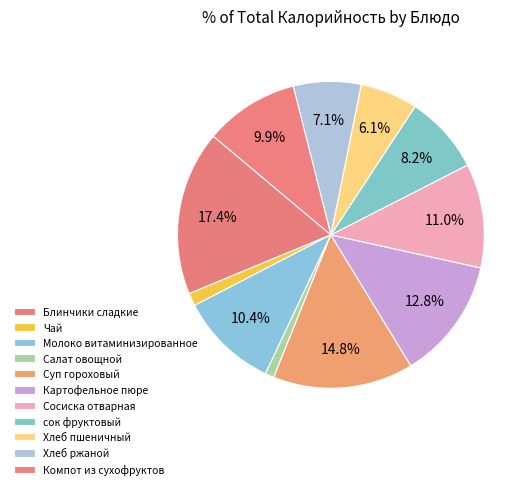

How many slices are in this pie chart?

11